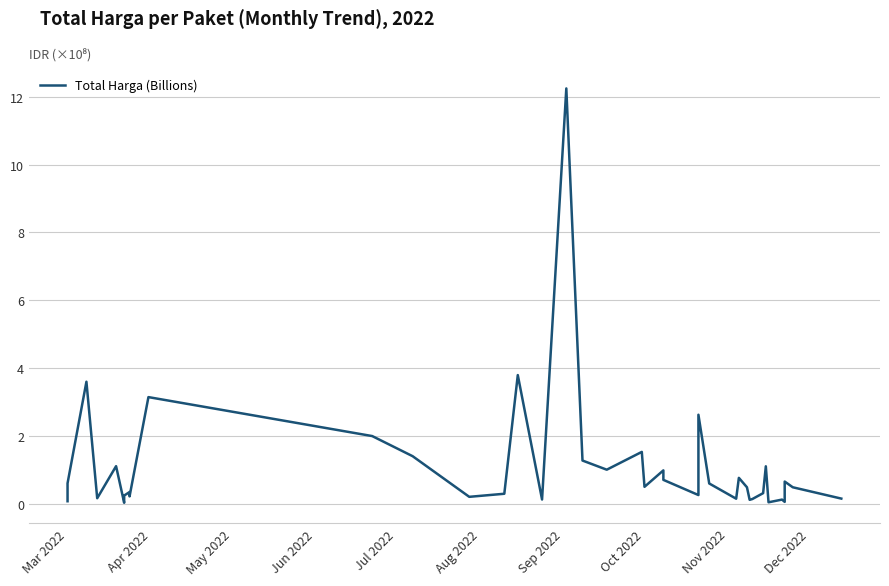

What is the sum of all values?

43.8